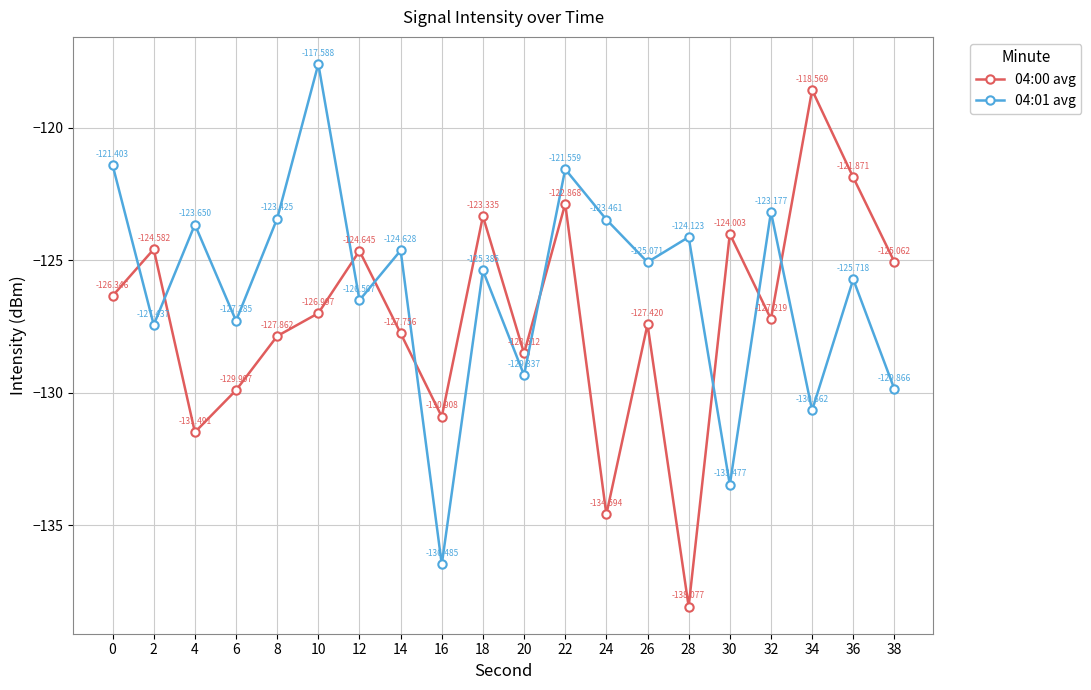

List the series in order of their peak value, highest first.

04:01 avg, 04:00 avg